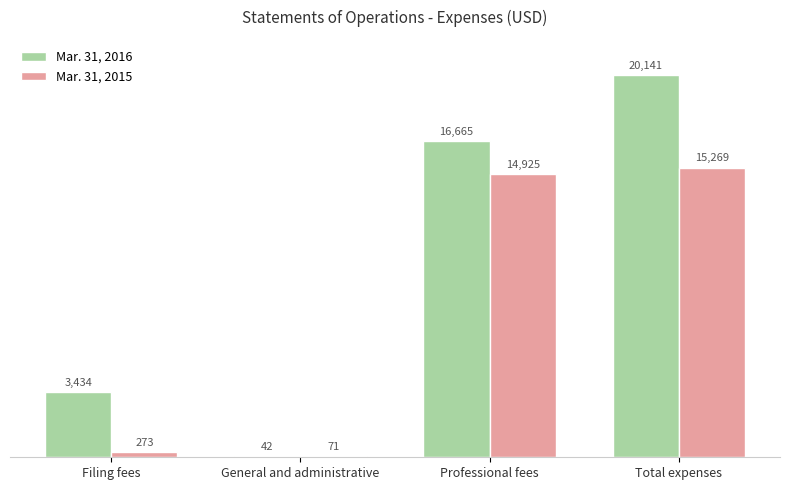

What is the sum of all Mar. 31, 2015 values?

30538